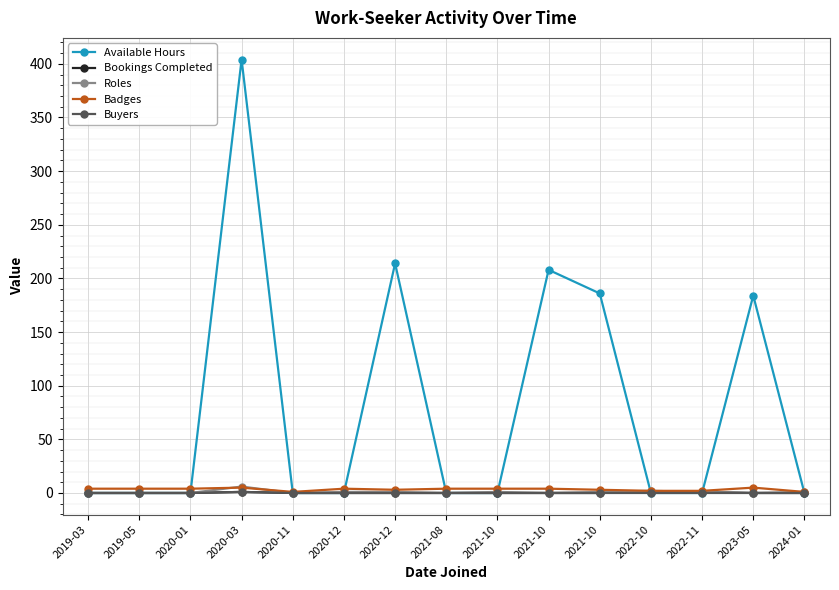

Rank the series by their maximum value, from lowest to highest.

Bookings Completed, Buyers, Badges, Roles, Available Hours